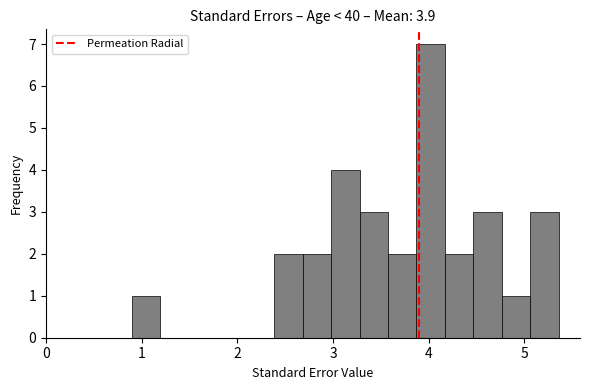

Around what value on the x-axis is the tallest bar? Give the approximate position of its centre, as read against the axis.

4.0